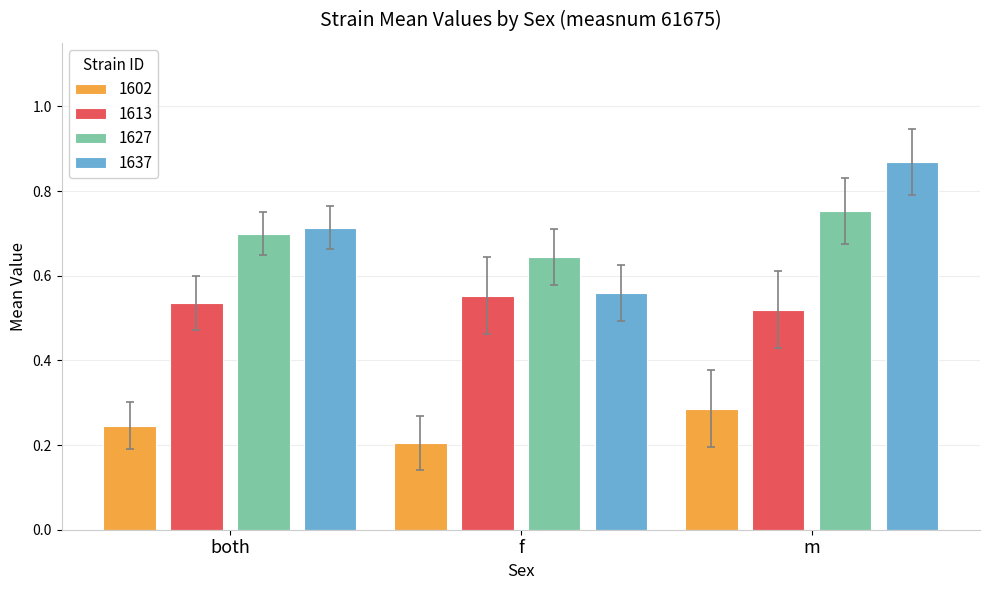

Count the 1602 values in the range 0 to 1.

3